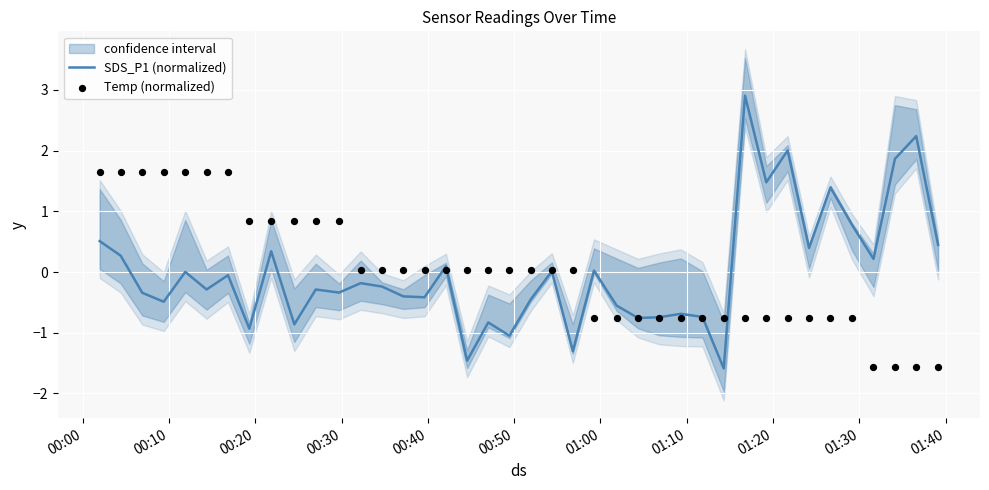

Which series reaches the minimum Y coordinate?

SDS_P1 (normalized)